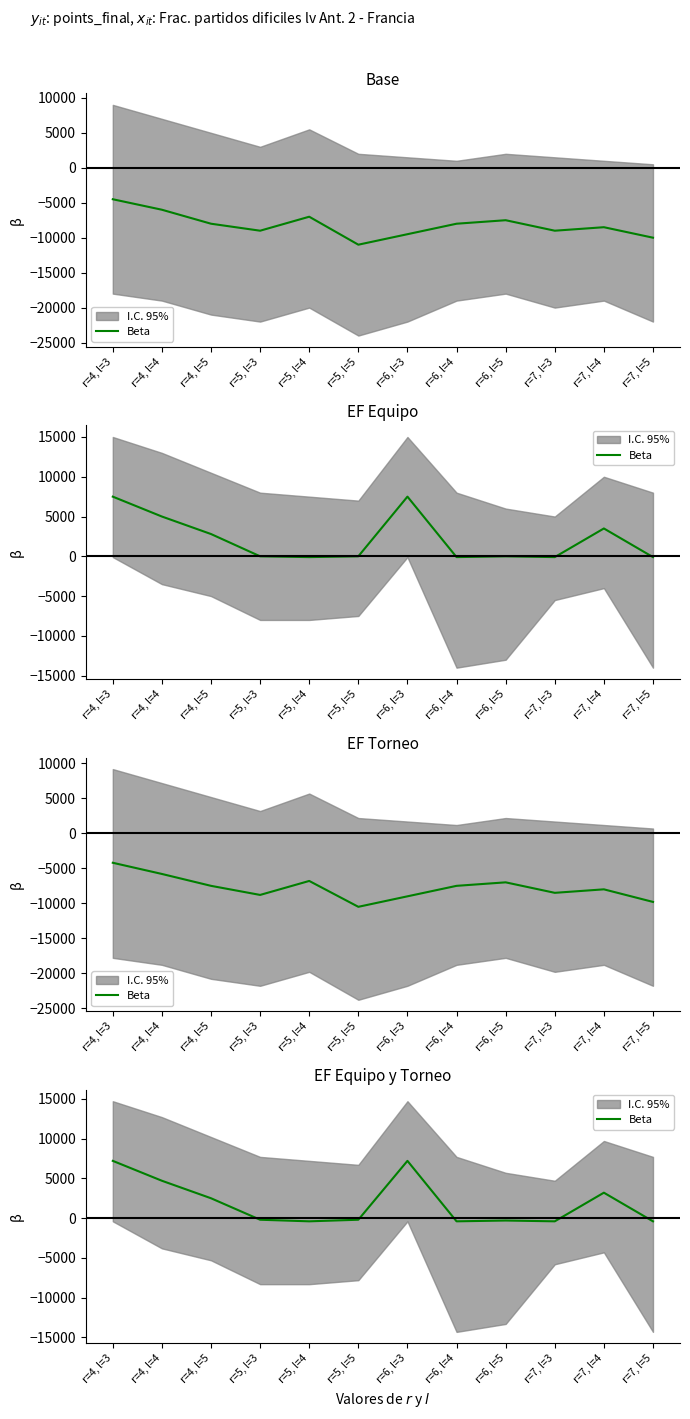

How many values are above zero?

5